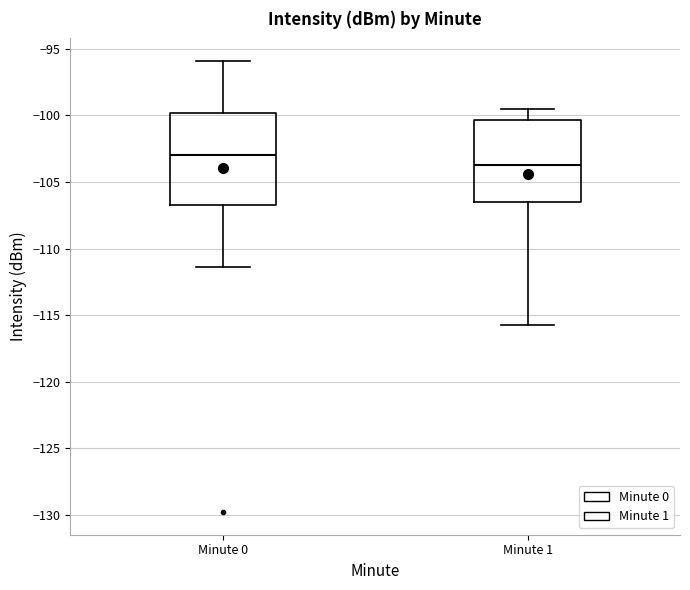

Comparing the boxes themselves (not the whiskers), which one is the tallest?

Minute 0